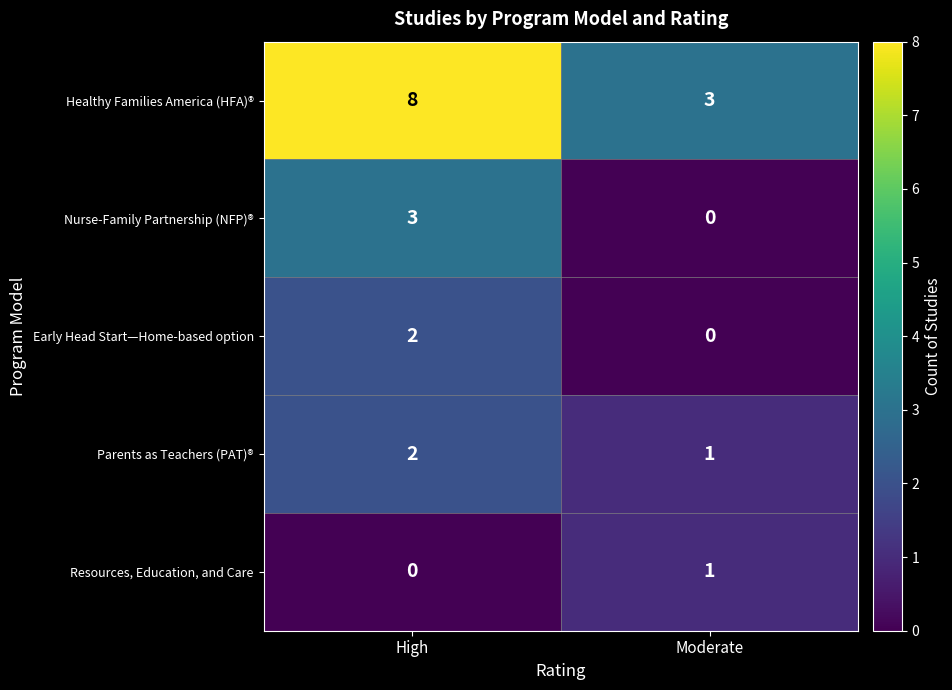

Reading left to right, extract all data points from this chart.

Healthy Families America (HFA)®: High=8	Moderate=3
Nurse-Family Partnership (NFP)®: High=3	Moderate=0
Early Head Start—Home-based option: High=2	Moderate=0
Parents as Teachers (PAT)®: High=2	Moderate=1
Resources, Education, and Care: High=0	Moderate=1